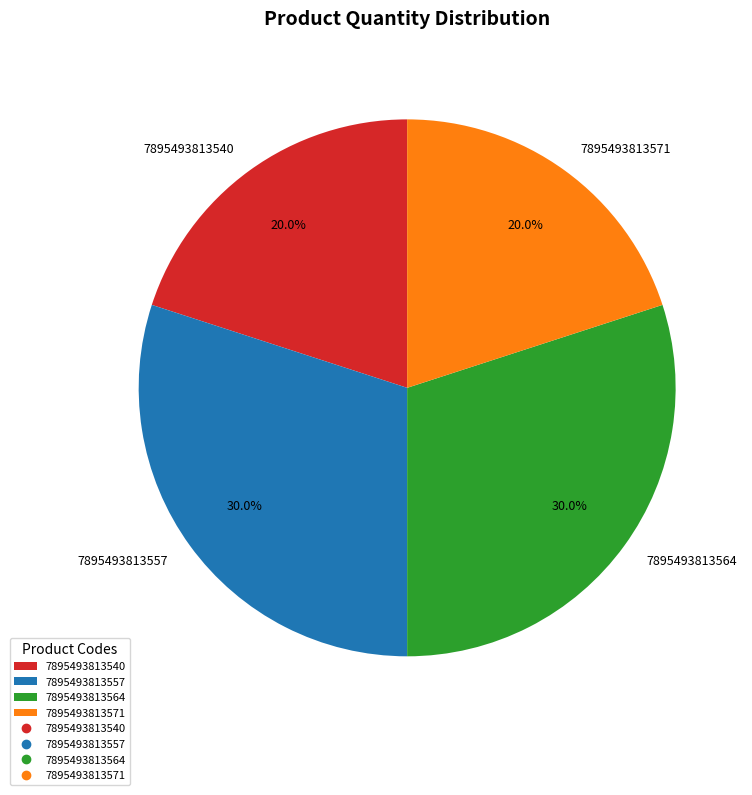

Is 7895493813557 the majority of the pie?

No